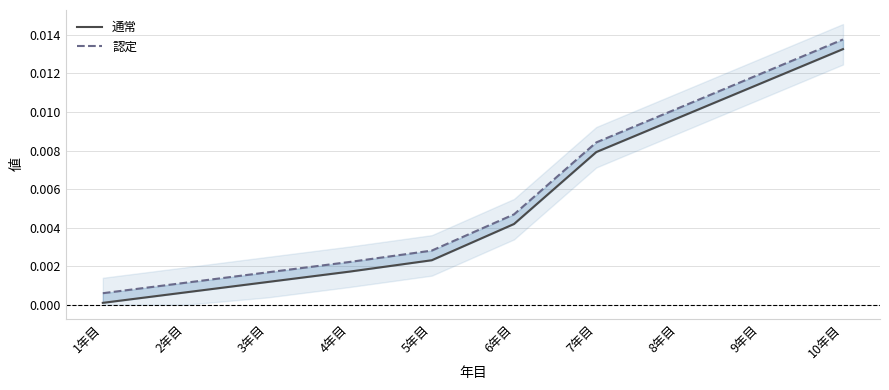

How many lines are shown in the chart?

2